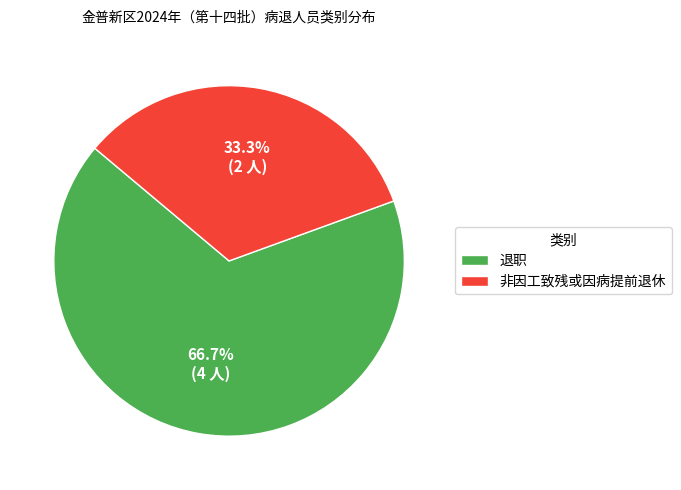

Between 非因工致残或因病提前退休 and 退职, which is larger?

退职